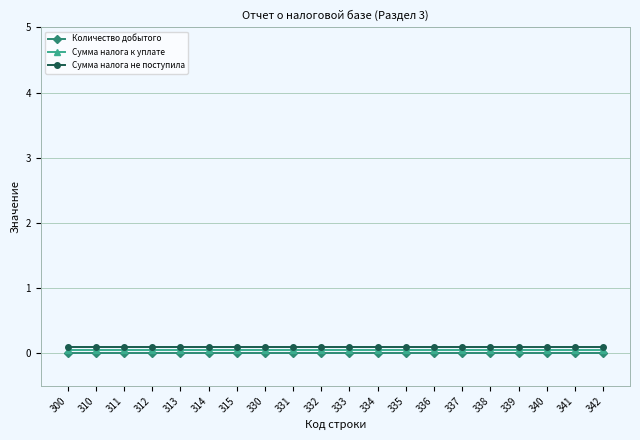

True or false: Сумма налога не поступила has a value of 0.1 at 336.

True